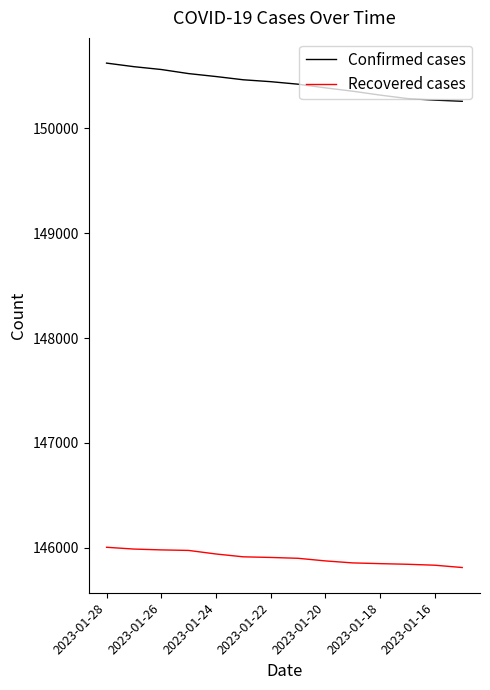

True or false: Recovered cases and Confirmed cases intersect in this chart.

False